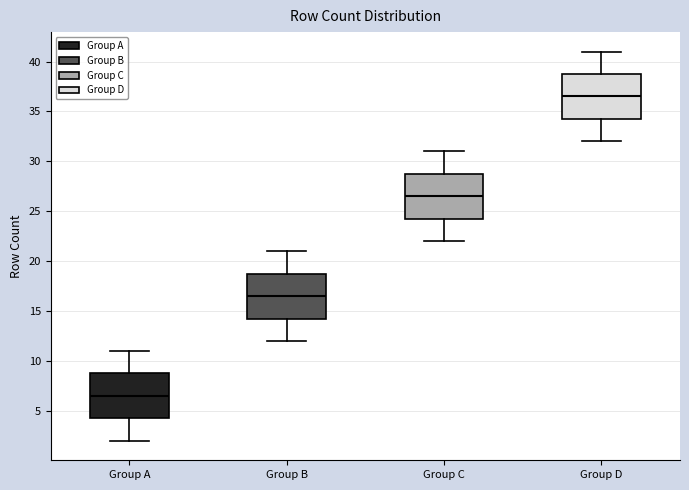

Reading left to right, read every box against the y-axis: the position of its median line, the range the box covers, and the ends of its whiskers. The values are not printed on the chart, so give them approximately, as read against the axis.

Group A: median 6.5, box 4.5 to 9.0, whiskers 2.0 to 11.0
Group B: median 16.5, box 14.5 to 19.0, whiskers 12.0 to 21.0
Group C: median 26.5, box 24.5 to 29.0, whiskers 22.0 to 31.0
Group D: median 36.5, box 34.5 to 39.0, whiskers 32.0 to 41.0